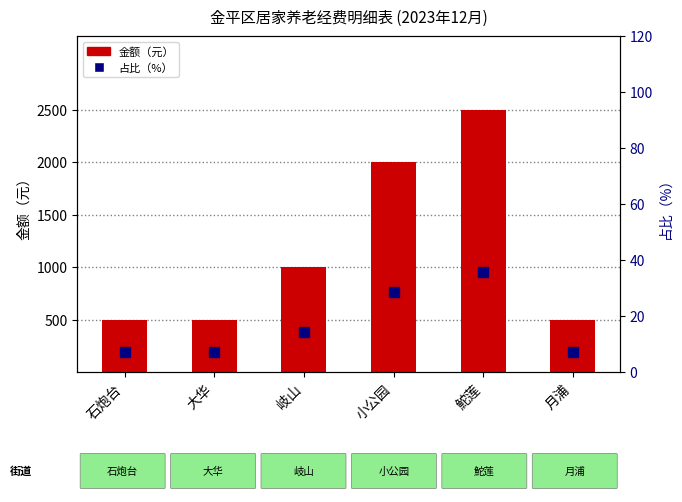

Reading right to left, list all the values displayed in this chart.

金额（元）: 月浦=500.0	鮀莲=2500.0	小公园=2000.0	岐山=1000.0	大华=500.0	石炮台=500.0
占比（%）: 月浦=7.1	鮀莲=35.7	小公园=28.6	岐山=14.3	大华=7.1	石炮台=7.1